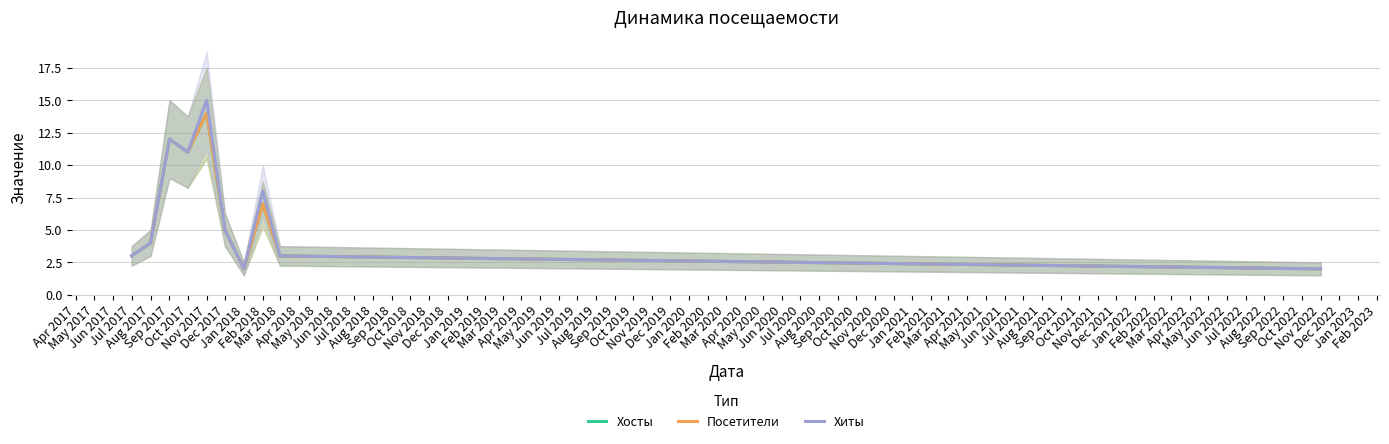

The value of Хосты at Aug 2017 is 6. True or false?

False